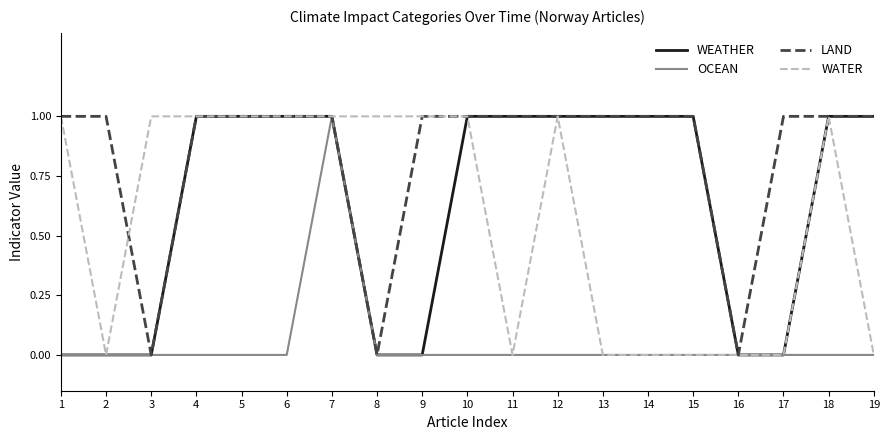

At which category is the sum across all series the highest?

7